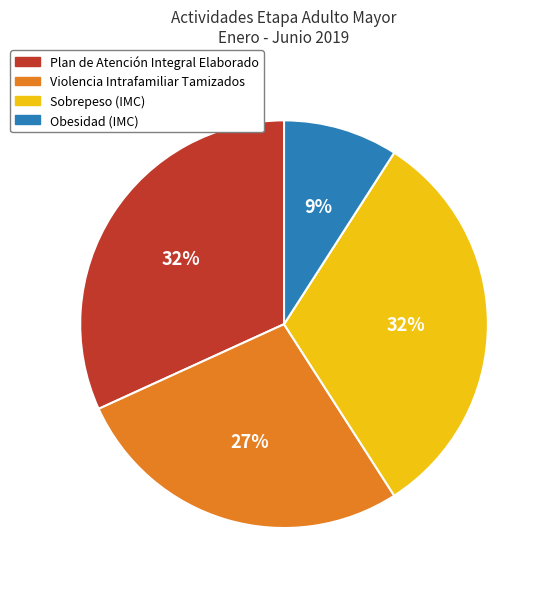

To the nearest percent, what is the average slice percentage?

25%